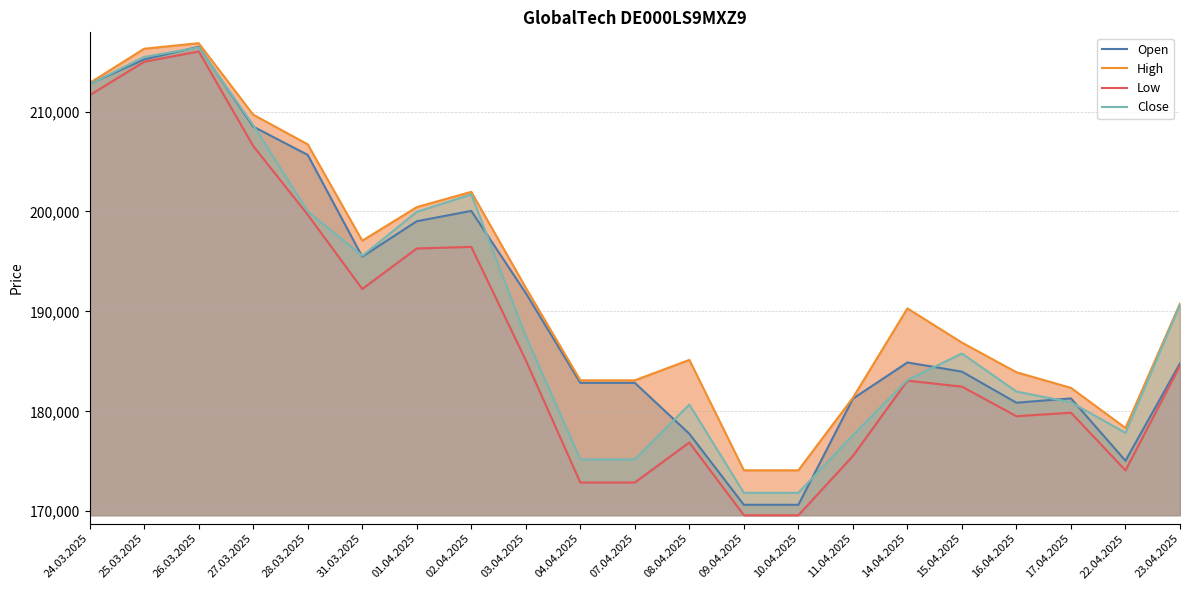

How many data points in Close are above 185788?

10